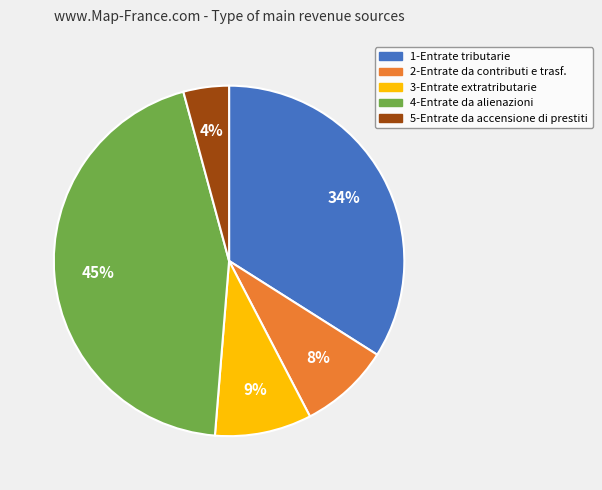

Rank the categories by value from lowest to highest.

5-Entrate da accensione di prestiti, 2-Entrate da contributi e trasf., 3-Entrate extratributarie, 1-Entrate tributarie, 4-Entrate da alienazioni